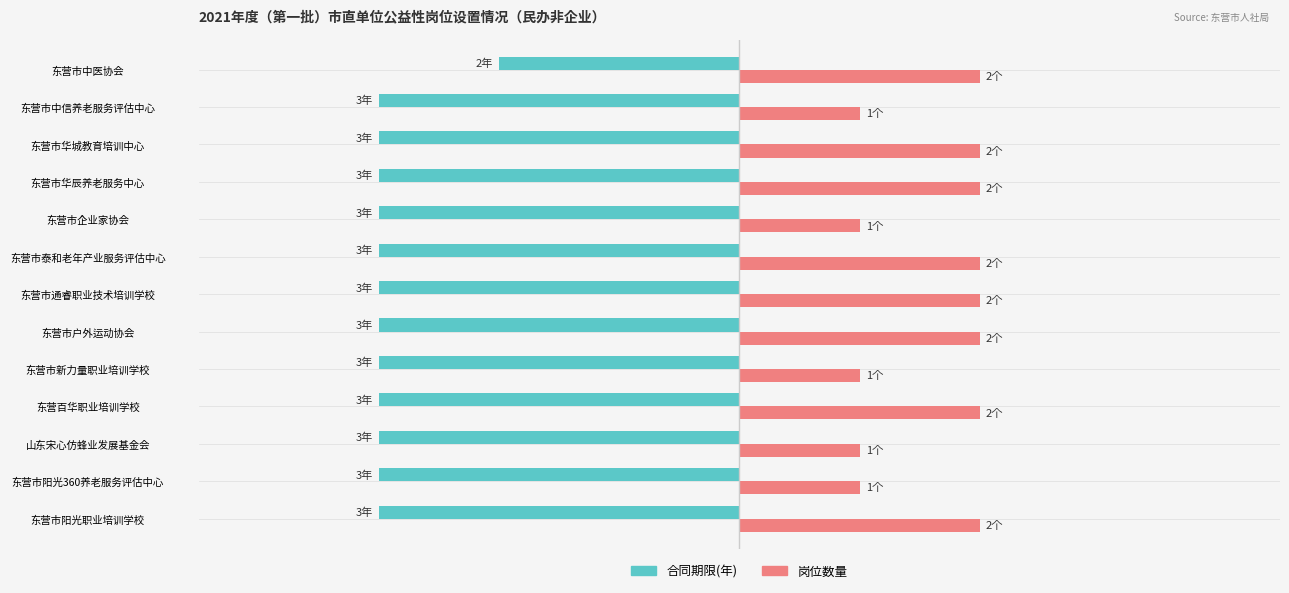

What is the difference between the maximum and minimum values in the 岗位数量 series?

1